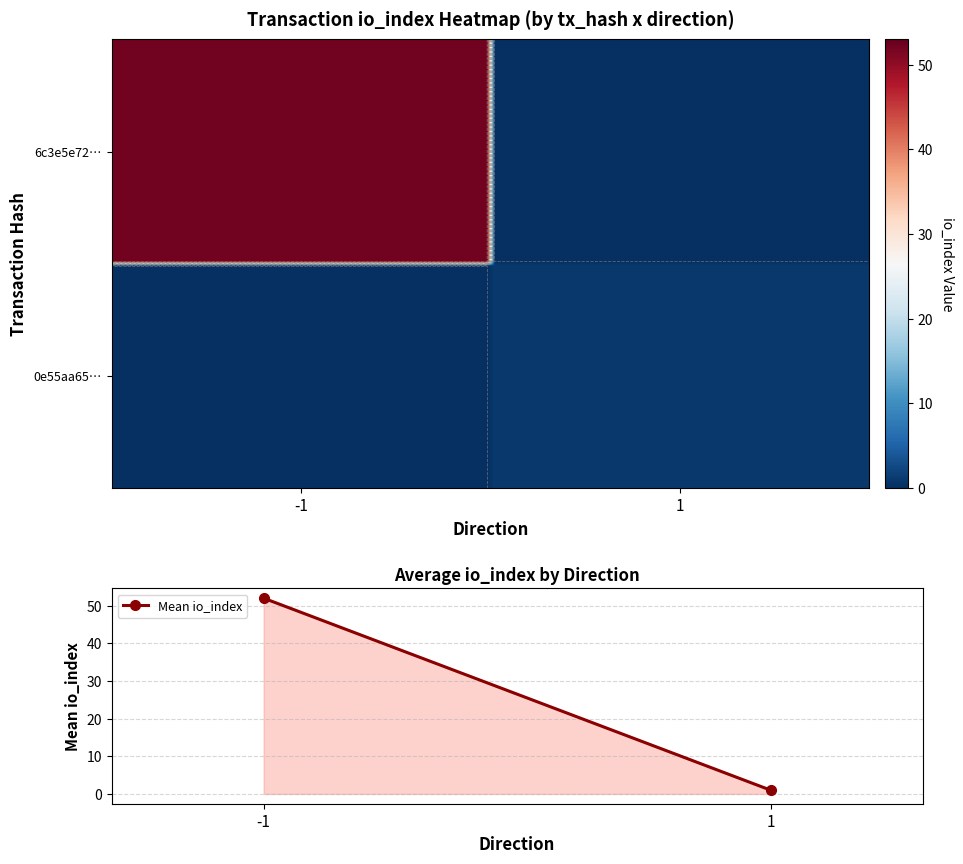

Count the number of categories in the chart.

2